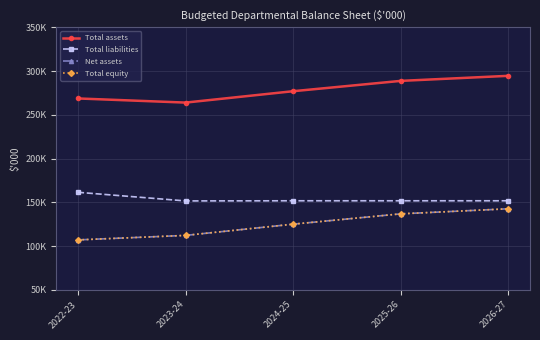

Does the chart have visible grid lines?

Yes